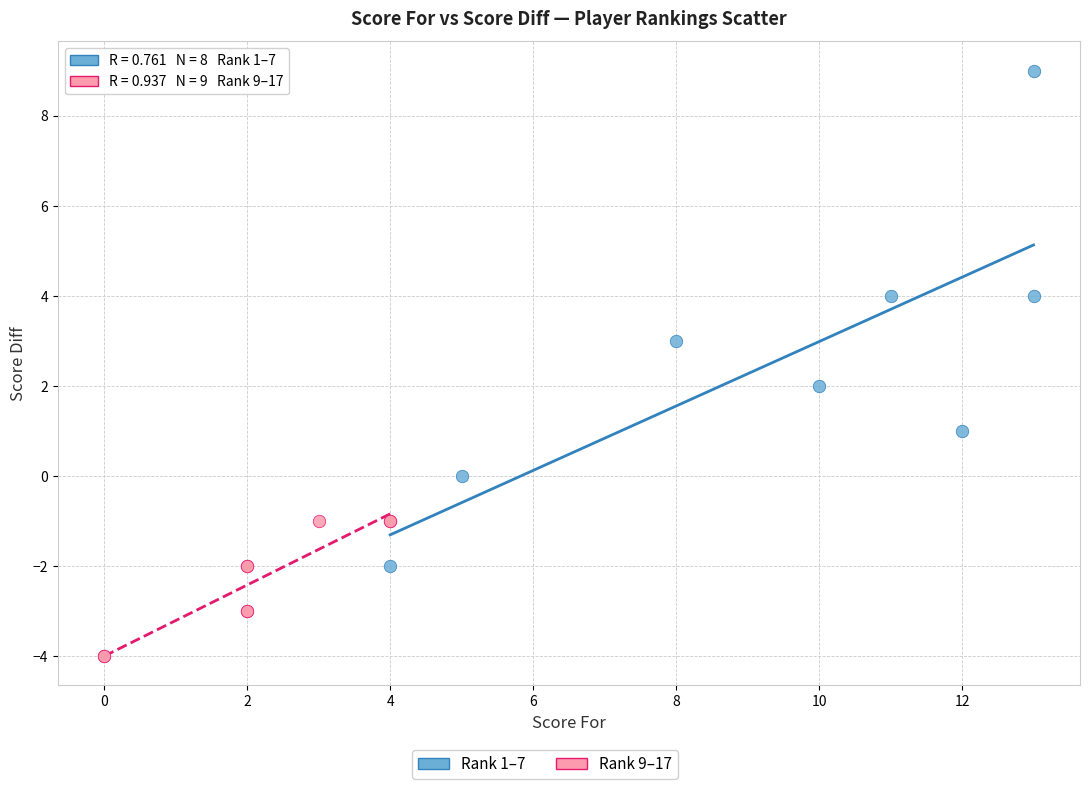

Which series reaches the minimum Y coordinate?

Rank 9–17